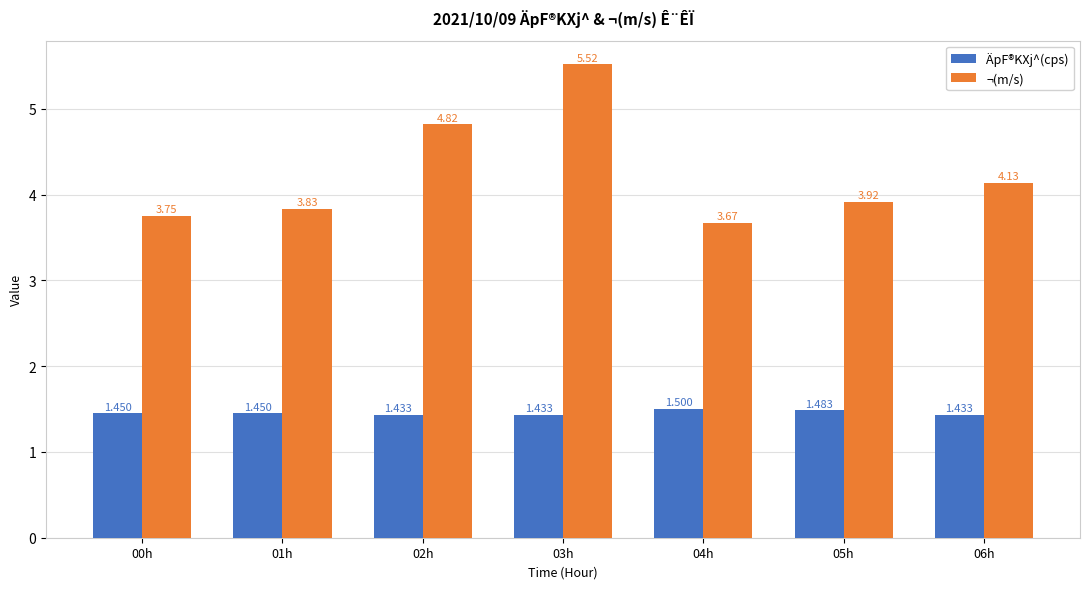

What is the sum of the ¬(m/s) values at 04h and 02h?

8.5